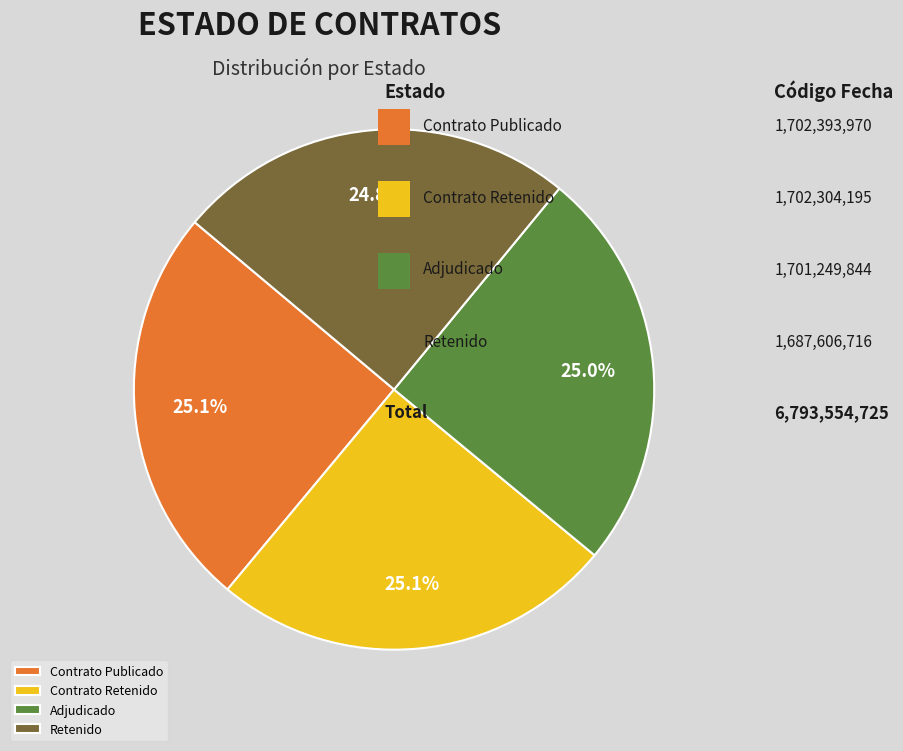

Approximately how many times larger is the value at Retenido compared to Contrato Publicado?

1.0